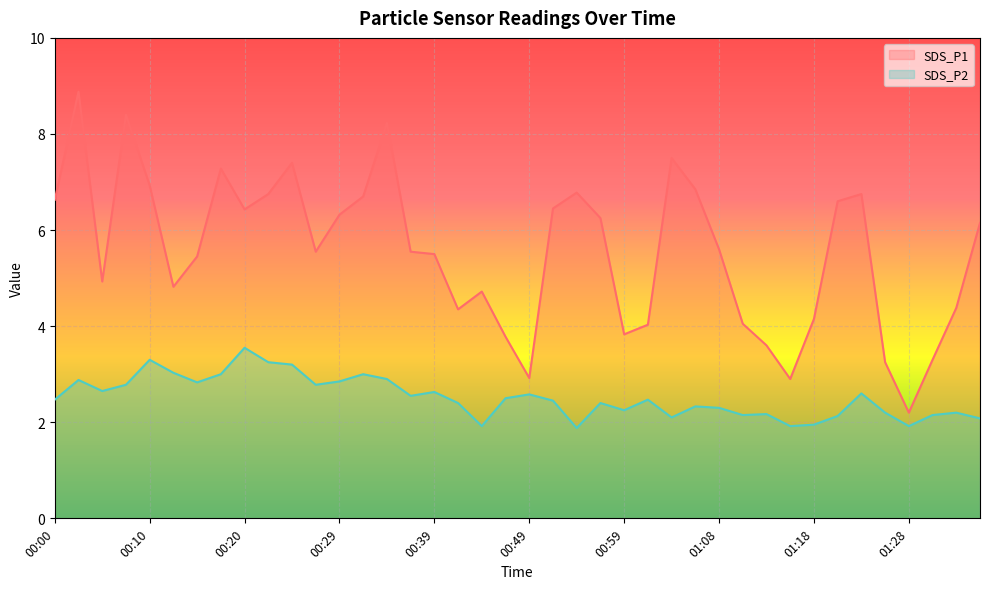

What is the smallest value displayed?

1.9